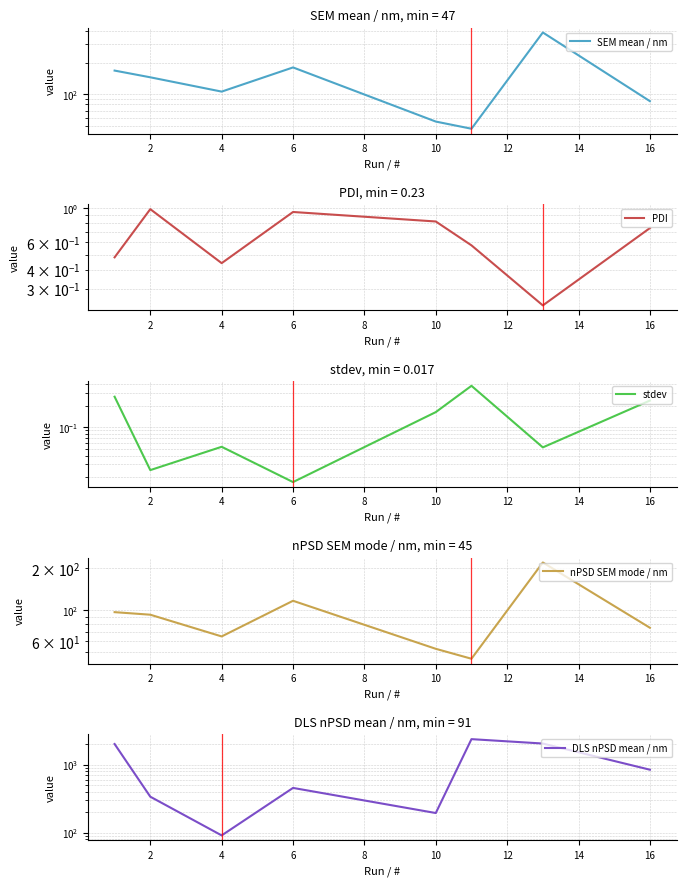

How many distinct data groups are displayed?

5